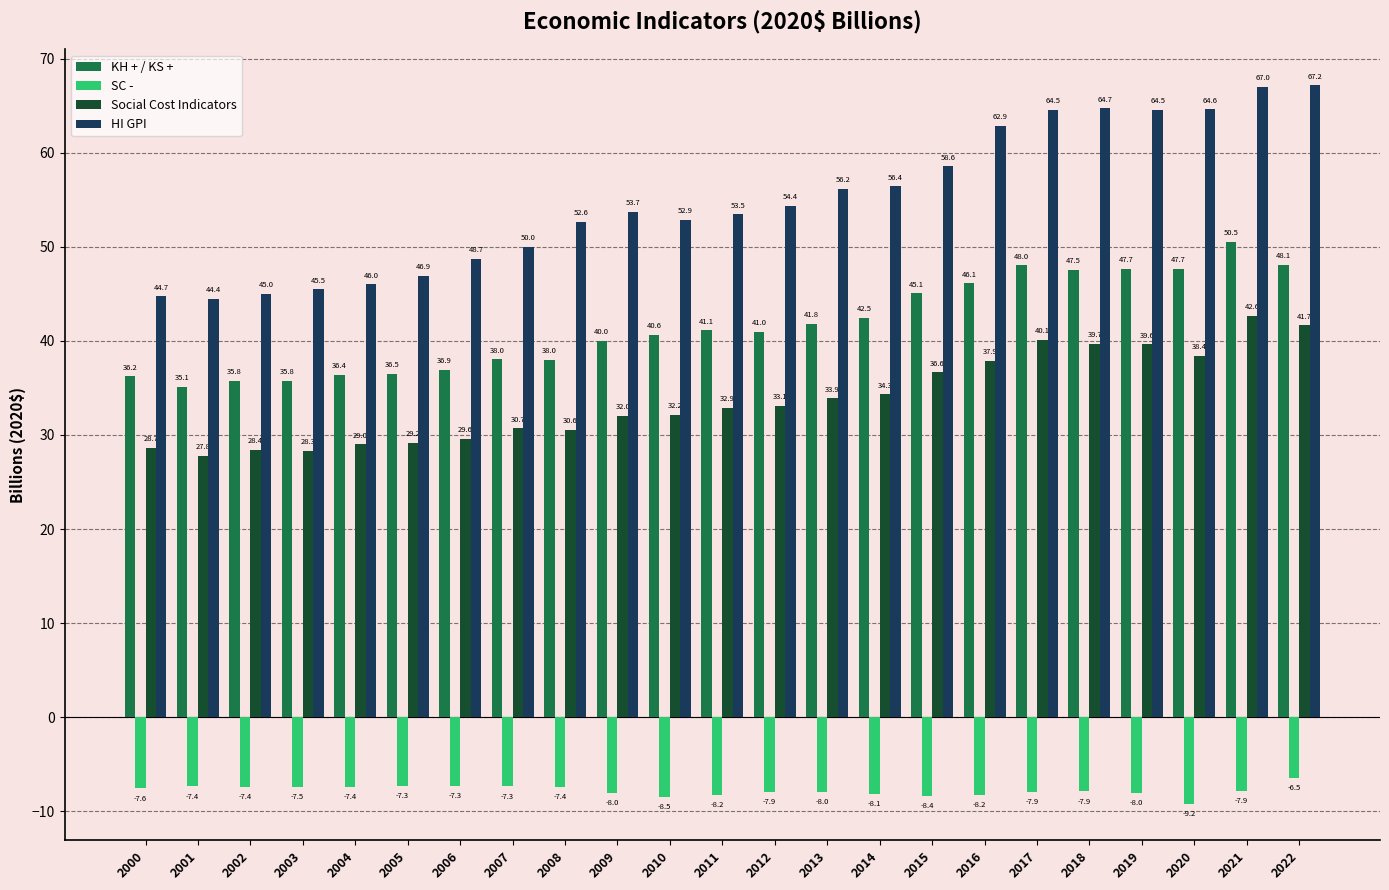

What is the total value across all series at 2007?

111.4